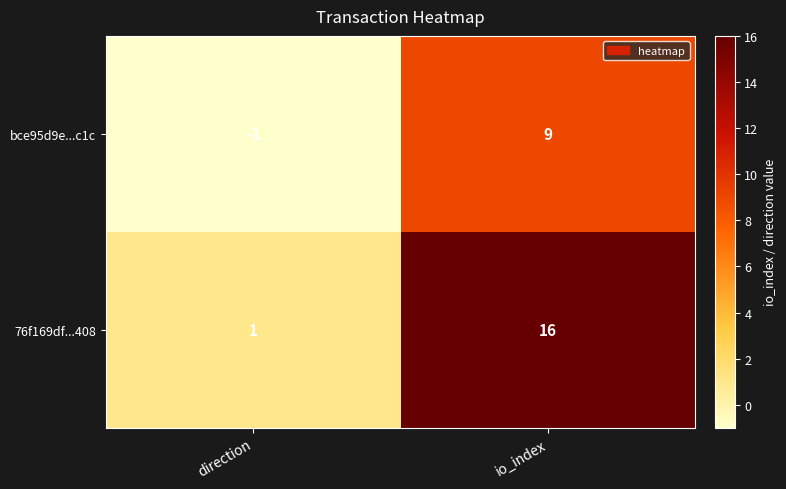

Is it true that bce95d9e...c1c equals 13 at io_index?

False